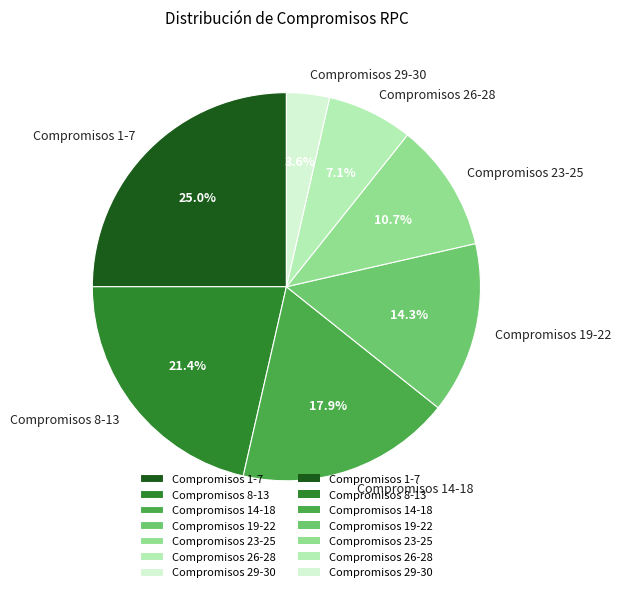

How many segments does this pie chart have?

7